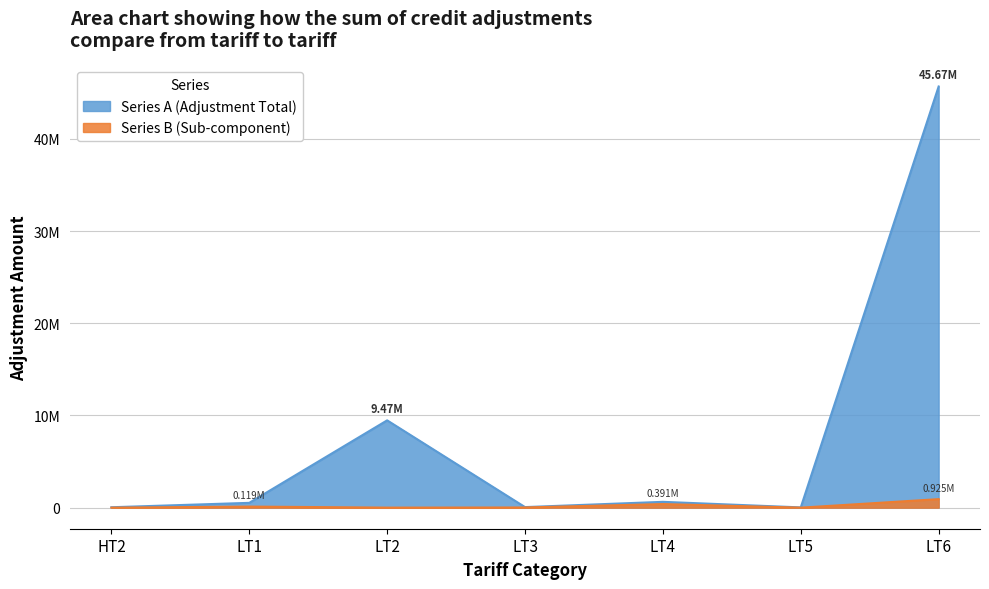

Does the chart display data point markers on the line(s)?

No